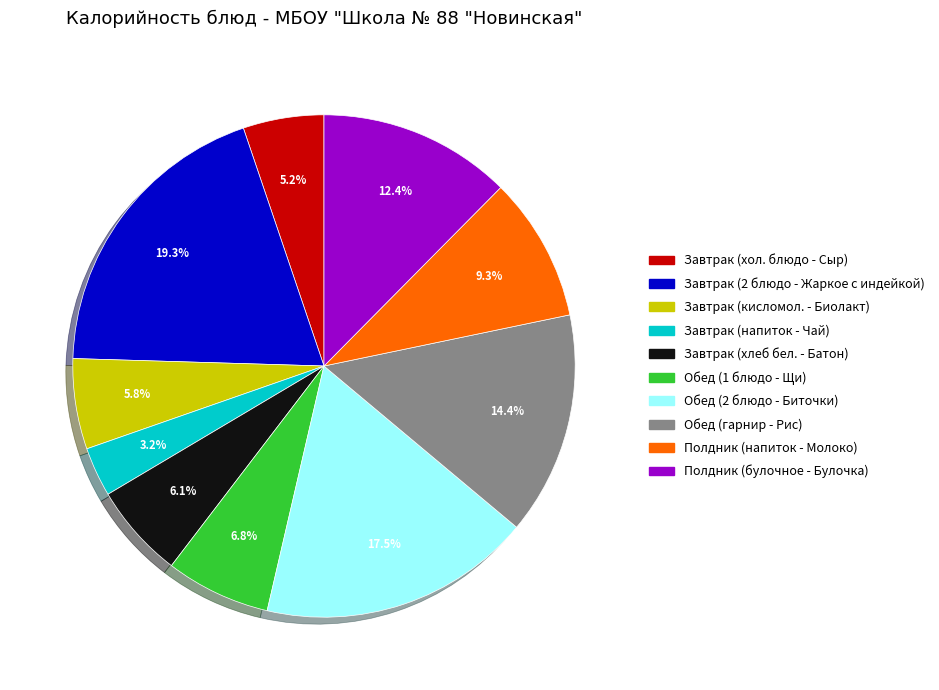

What is the total percentage of Полдник (булочное - Булочка) and Завтрак (хлеб бел. - Батон)?

18.5%